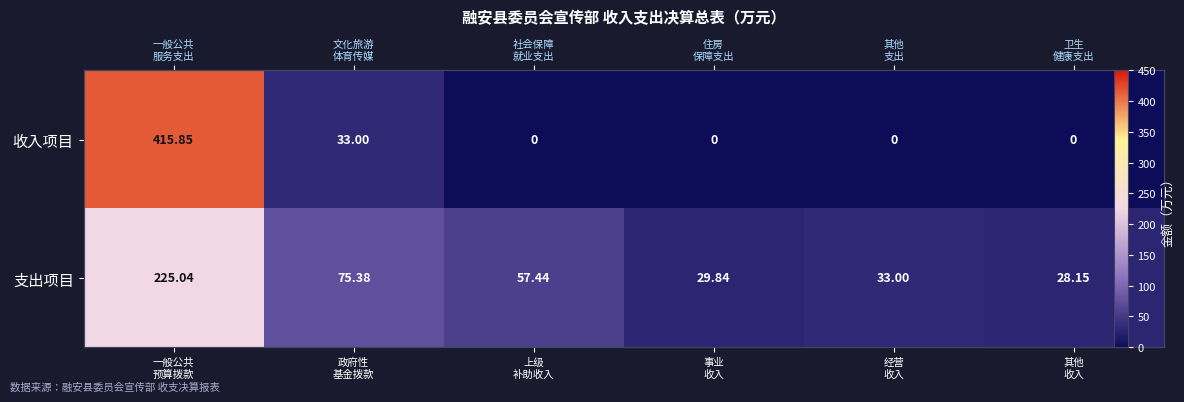

What is the difference between the highest and lowest values at 其他
收入?

28.1